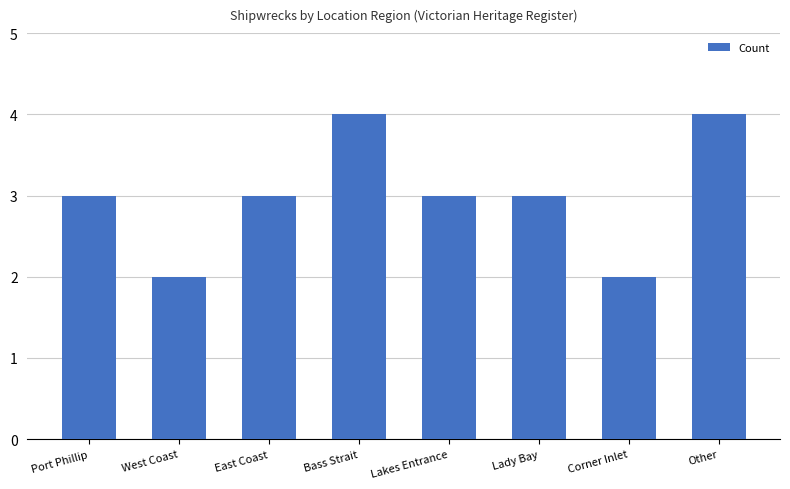

Count the number of data series in this chart.

1